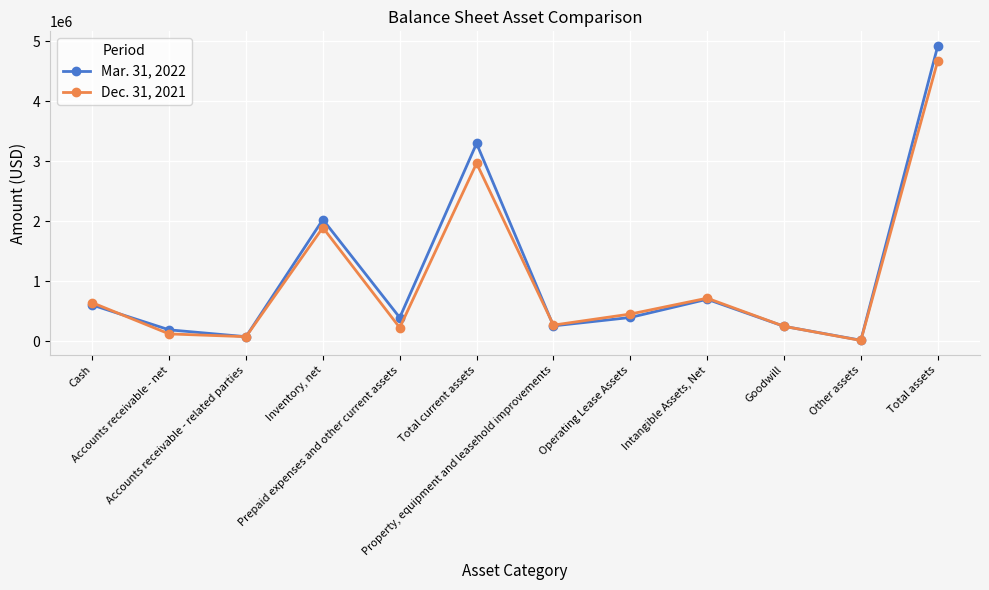

Rank the series by their maximum value, from highest to lowest.

Mar. 31, 2022, Dec. 31, 2021